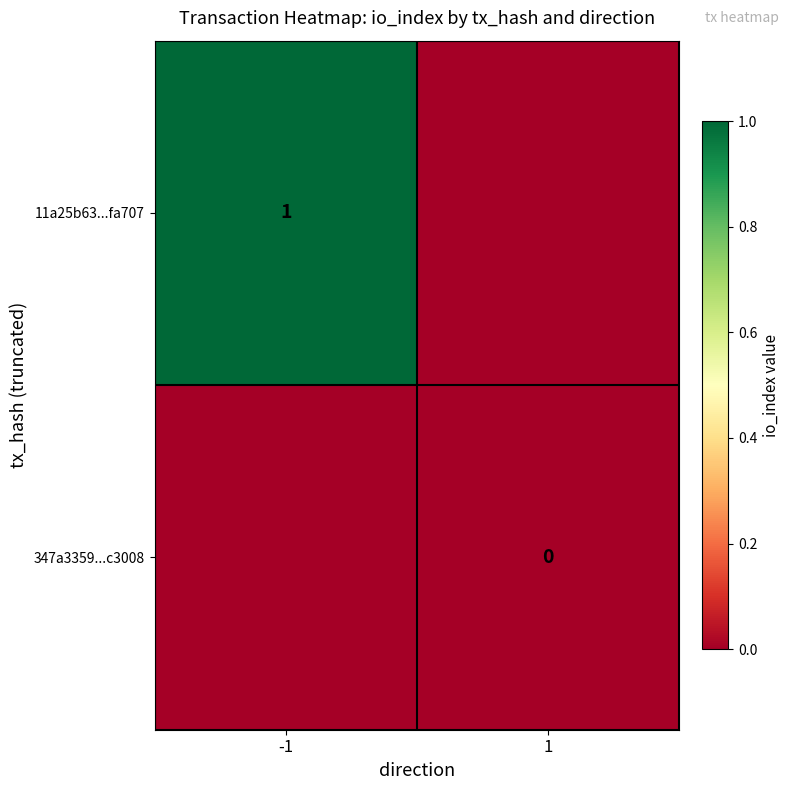

The value of 11a25b63...fa707 at -1 is 0. True or false?

False